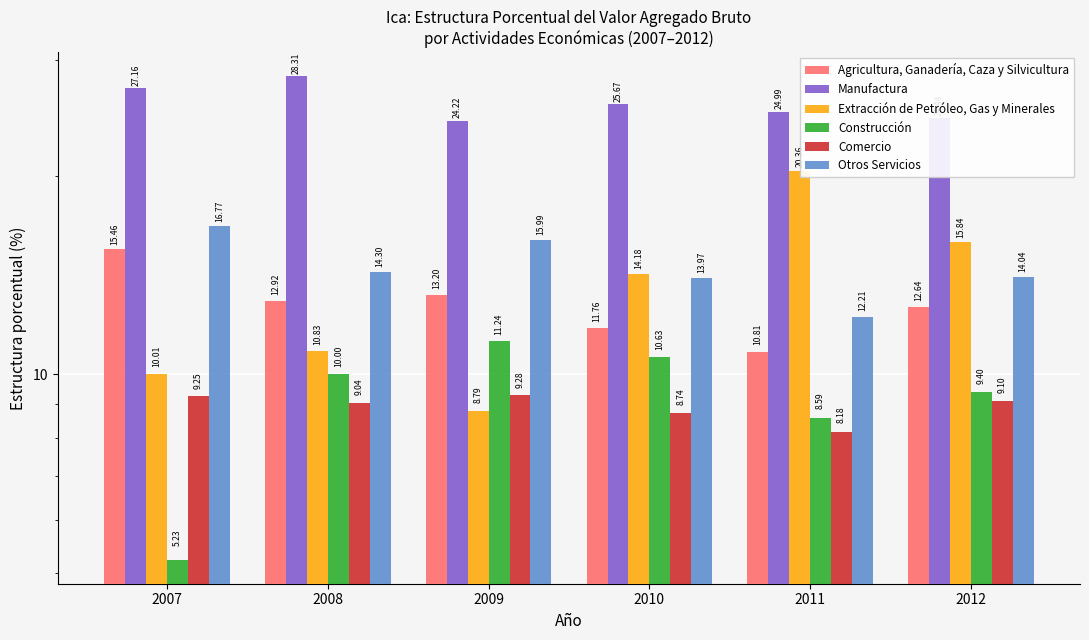

Where does the Comercio series first go above 9?

2007